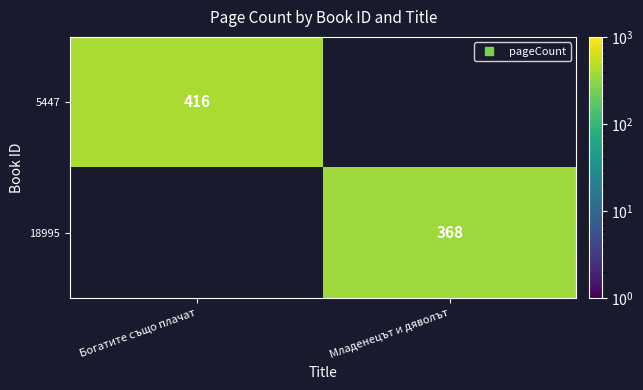

Which series has the widest spread of values?

5447